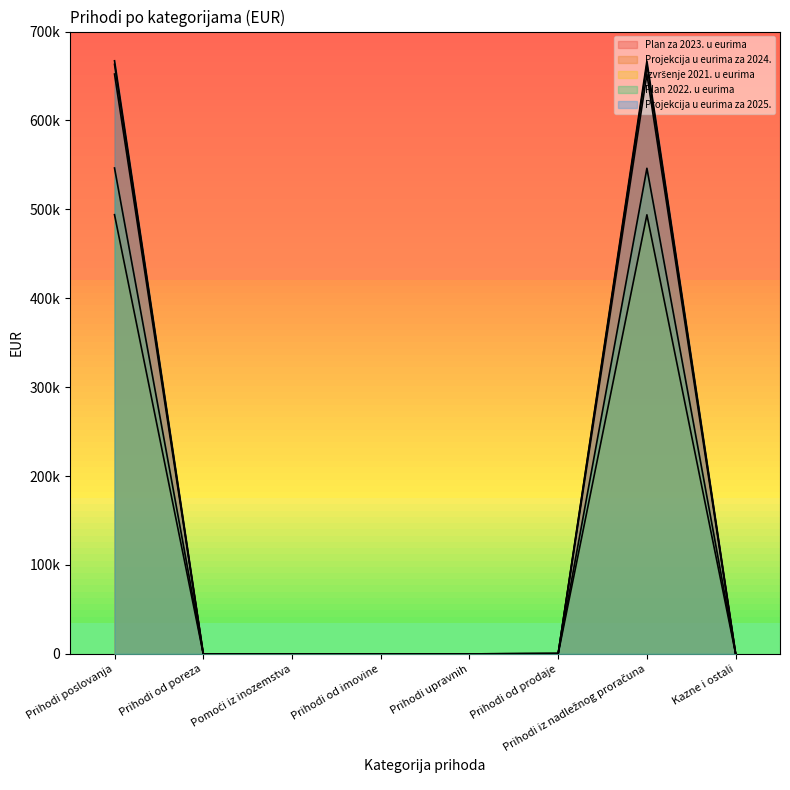

Reading right to left, list all the values displayed in this chart.

Plan za 2023. u eurima: Kazne i ostali=0.0	Prihodi iz nadležnog proračuna=651894.0	Prihodi od prodaje=332.0	Prihodi upravnih=0.0	Prihodi od imovine=0.0	Pomoći iz inozemstva=0.0	Prihodi od poreza=0.0	Prihodi poslovanja=652226.0
Projekcija u eurima za 2024.: Kazne i ostali=0.0	Prihodi iz nadležnog proračuna=662817.0	Prihodi od prodaje=332.0	Prihodi upravnih=0.0	Prihodi od imovine=0.0	Pomoći iz inozemstva=0.0	Prihodi od poreza=0.0	Prihodi poslovanja=663149.0
Izvršenje 2021. u eurima: Kazne i ostali=0.0	Prihodi iz nadležnog proračuna=493871.2	Prihodi od prodaje=140.1	Prihodi upravnih=0.0	Prihodi od imovine=0.0	Pomoći iz inozemstva=0.0	Prihodi od poreza=0.0	Prihodi poslovanja=494011.3
Plan 2022. u eurima: Kazne i ostali=0.0	Prihodi iz nadležnog proračuna=546194.2	Prihodi od prodaje=331.8	Prihodi upravnih=0.0	Prihodi od imovine=0.0	Pomoći iz inozemstva=0.0	Prihodi od poreza=0.0	Prihodi poslovanja=546526.0
Projekcija u eurima za 2025.: Kazne i ostali=0.0	Prihodi iz nadležnog proračuna=666800.0	Prihodi od prodaje=332.0	Prihodi upravnih=0.0	Prihodi od imovine=0.0	Pomoći iz inozemstva=0.0	Prihodi od poreza=0.0	Prihodi poslovanja=667132.0